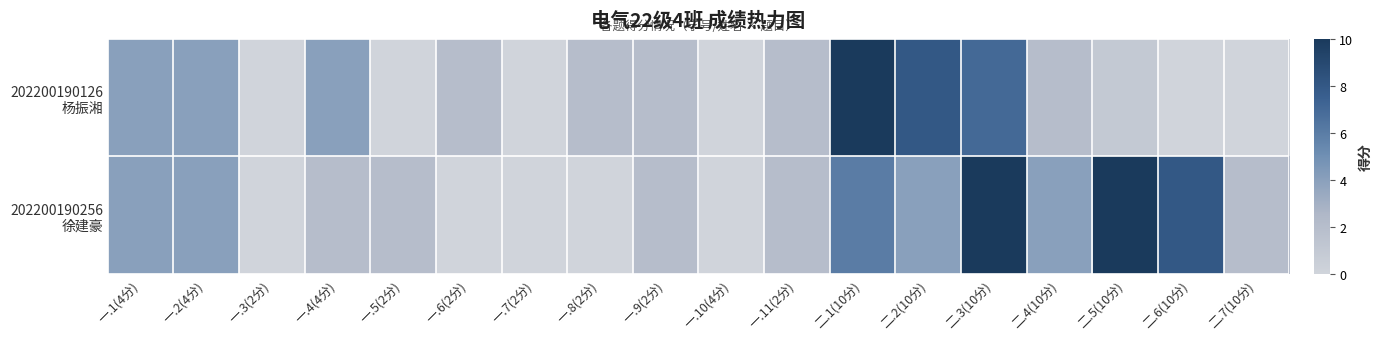

What is the total value across all series at 二.2(10分)?

12